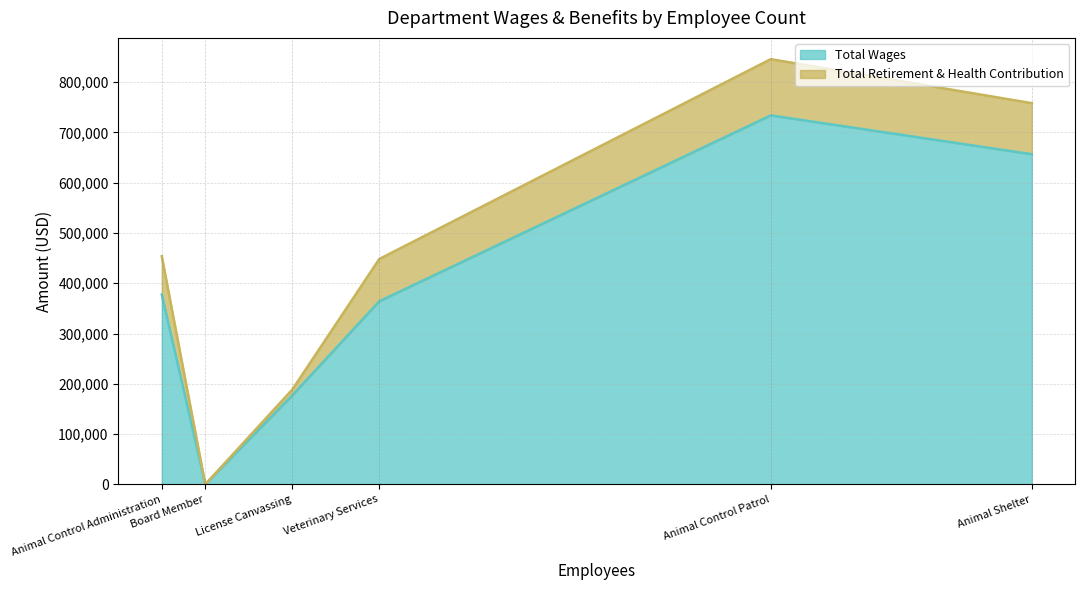

The Total Retirement & Health Contribution series shows -38694 at Board Member. True or false?

False